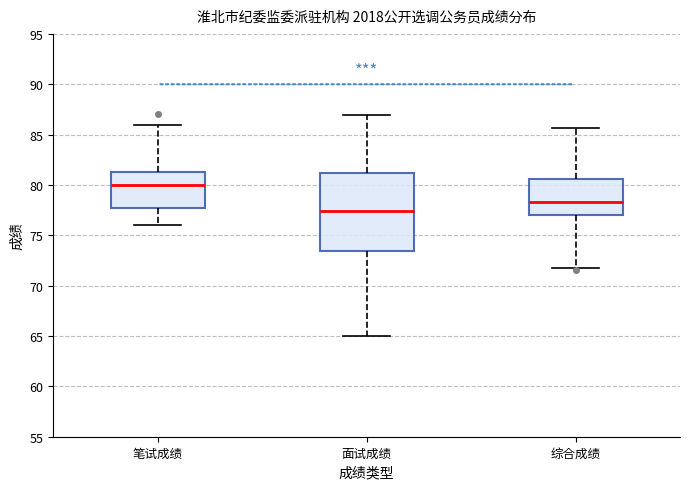

Which box is the tallest, from its lower edge to its upper edge?

面试成绩